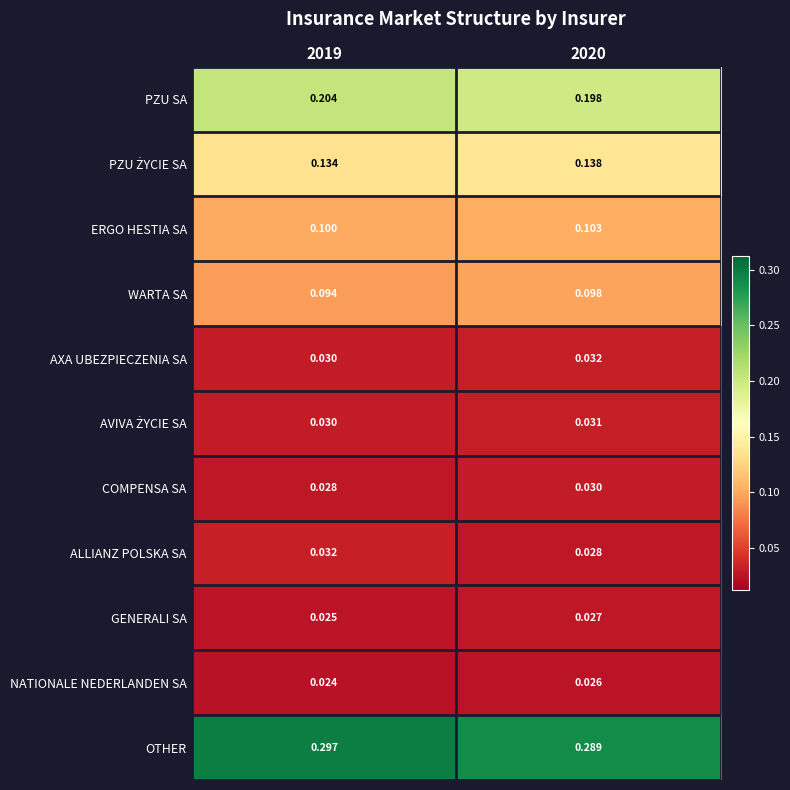

What is the total value across all series at 2019?

1.0